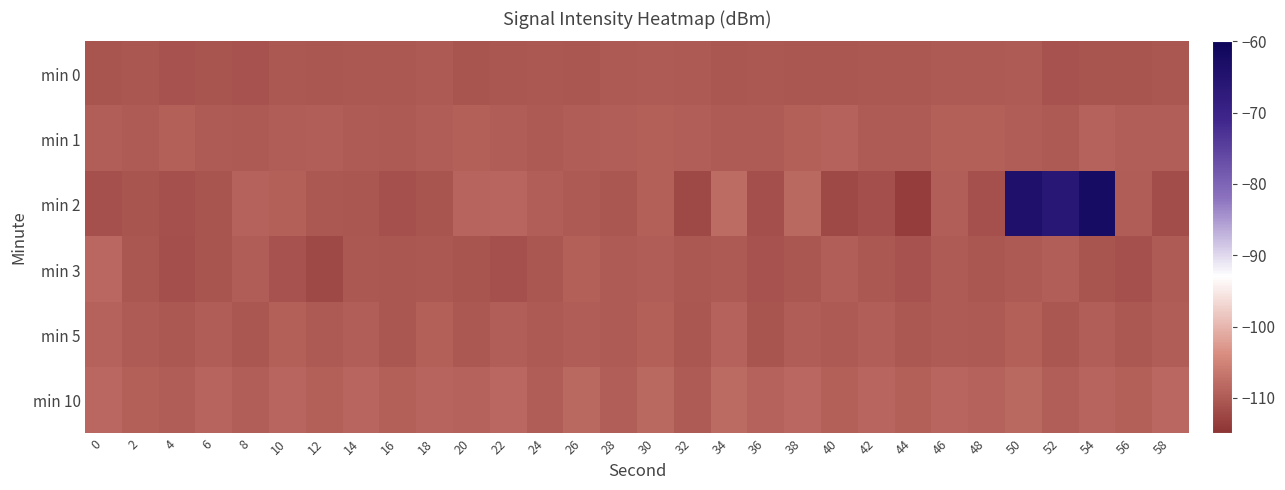

What is the spread (max minus min) of values at 16?

1.9